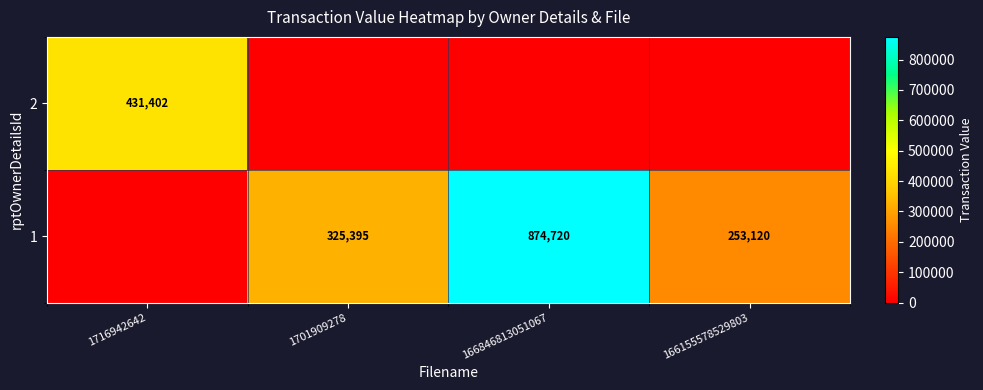

The 1 series shows 325395 at 1701909278. True or false?

True